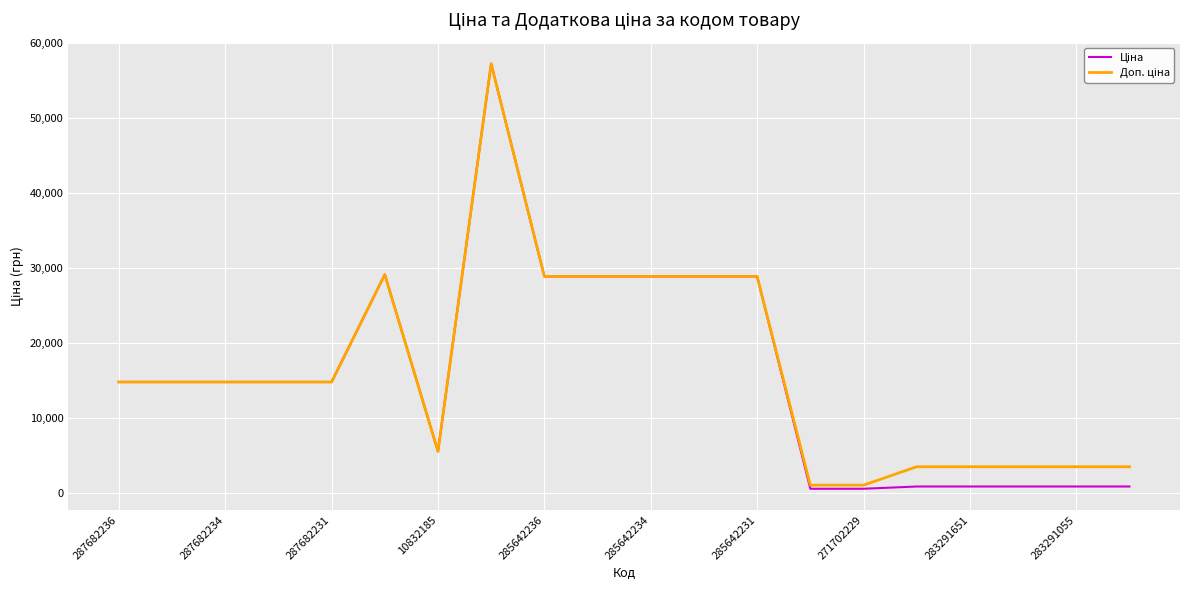

Does the chart have visible grid lines?

Yes